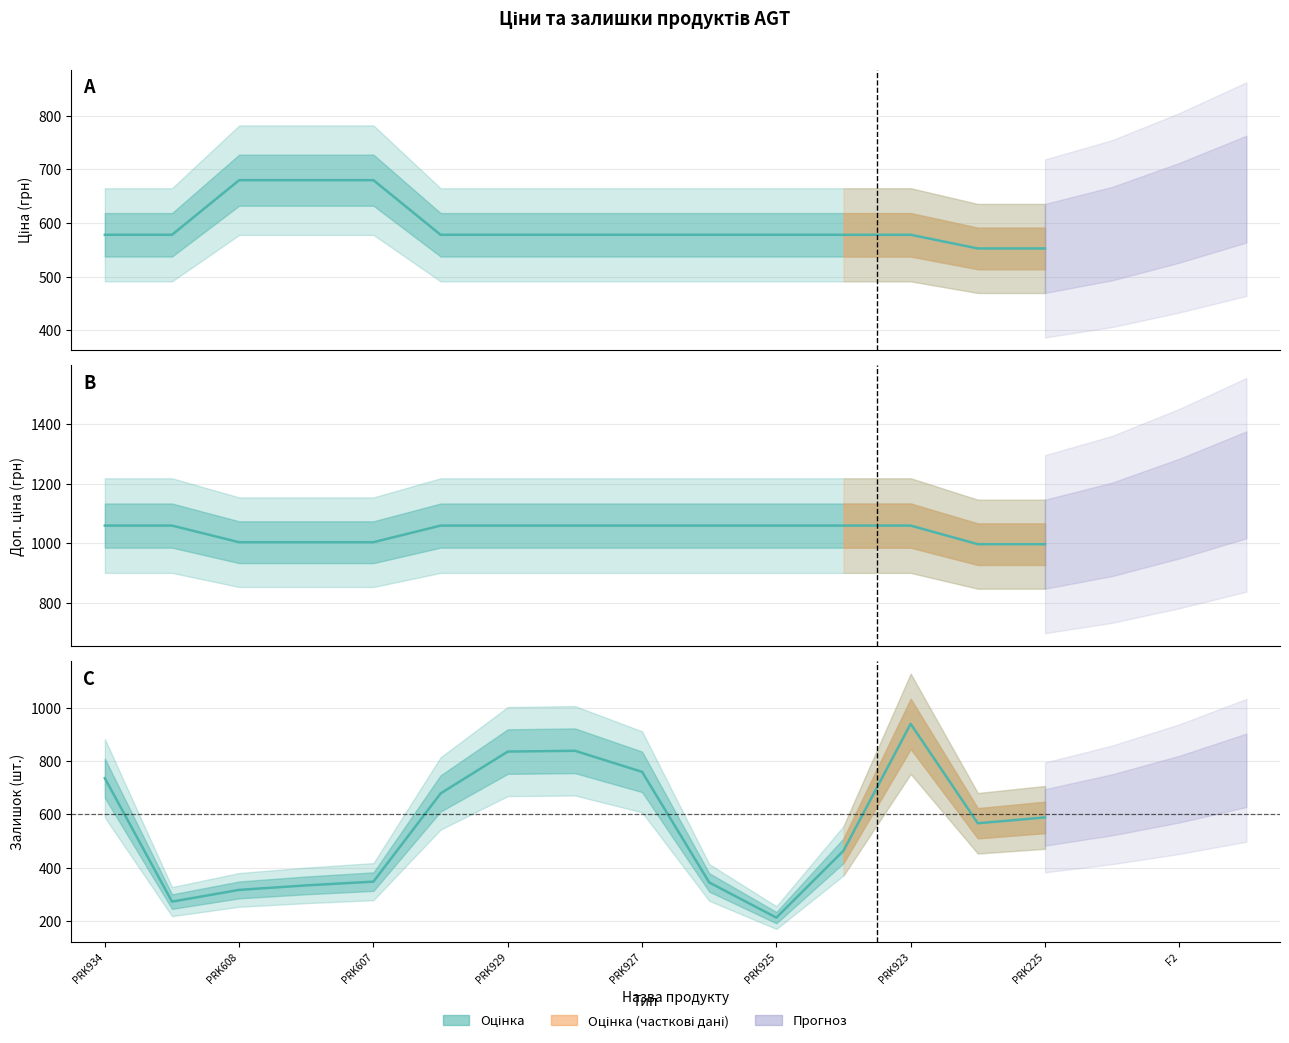

What is the average value of the Ціна series?

595.1